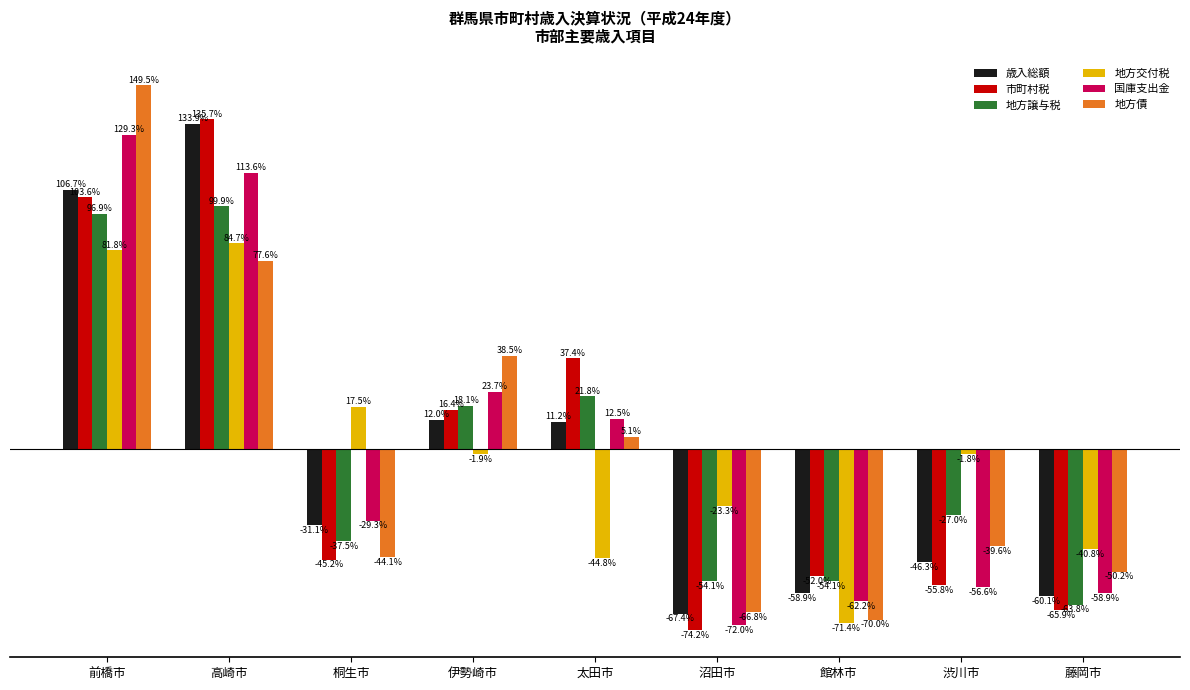

Which series changed the most between 高崎市 and 桐生市?

市町村税